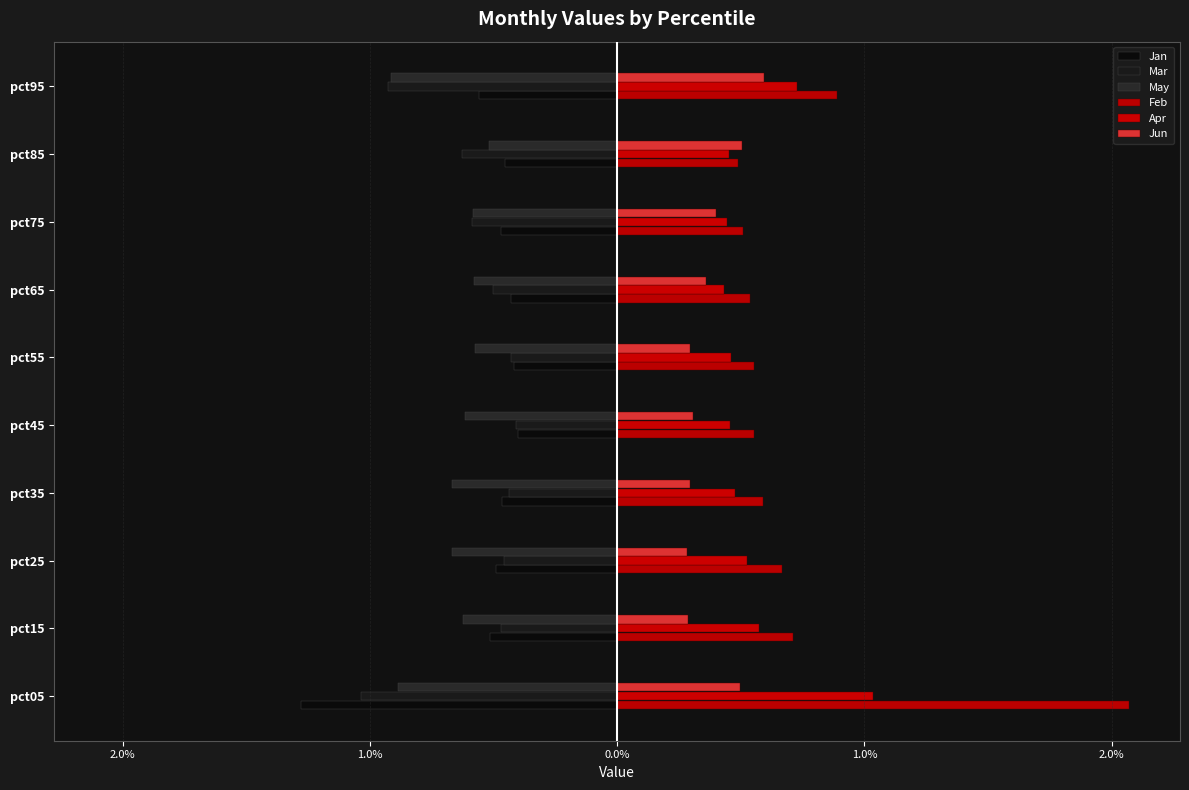

Which series has the largest total across all categories?

Feb